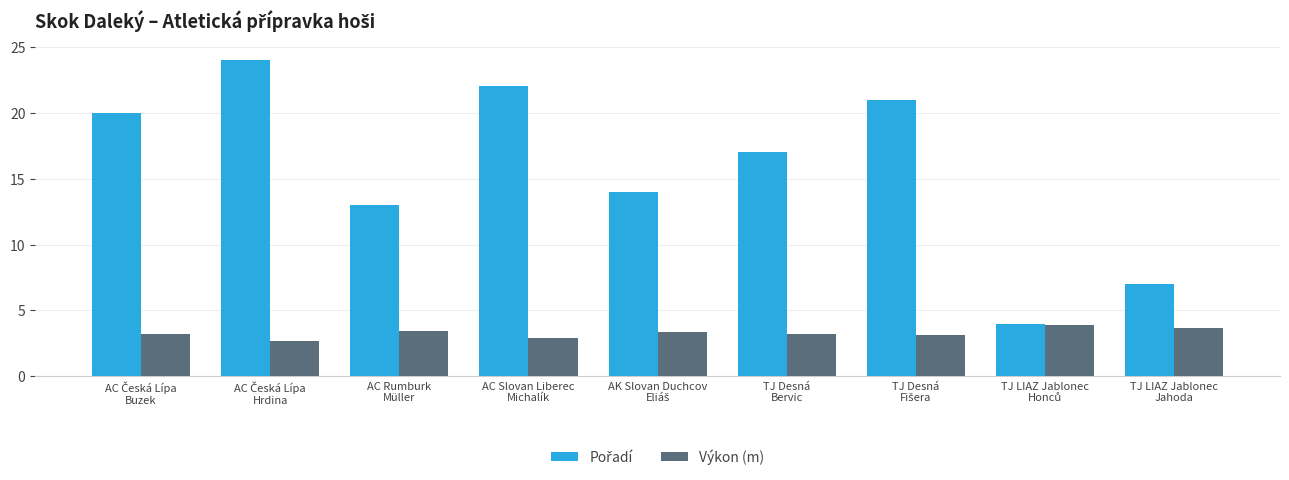

At how many categories does at least one series exceed 11?

7